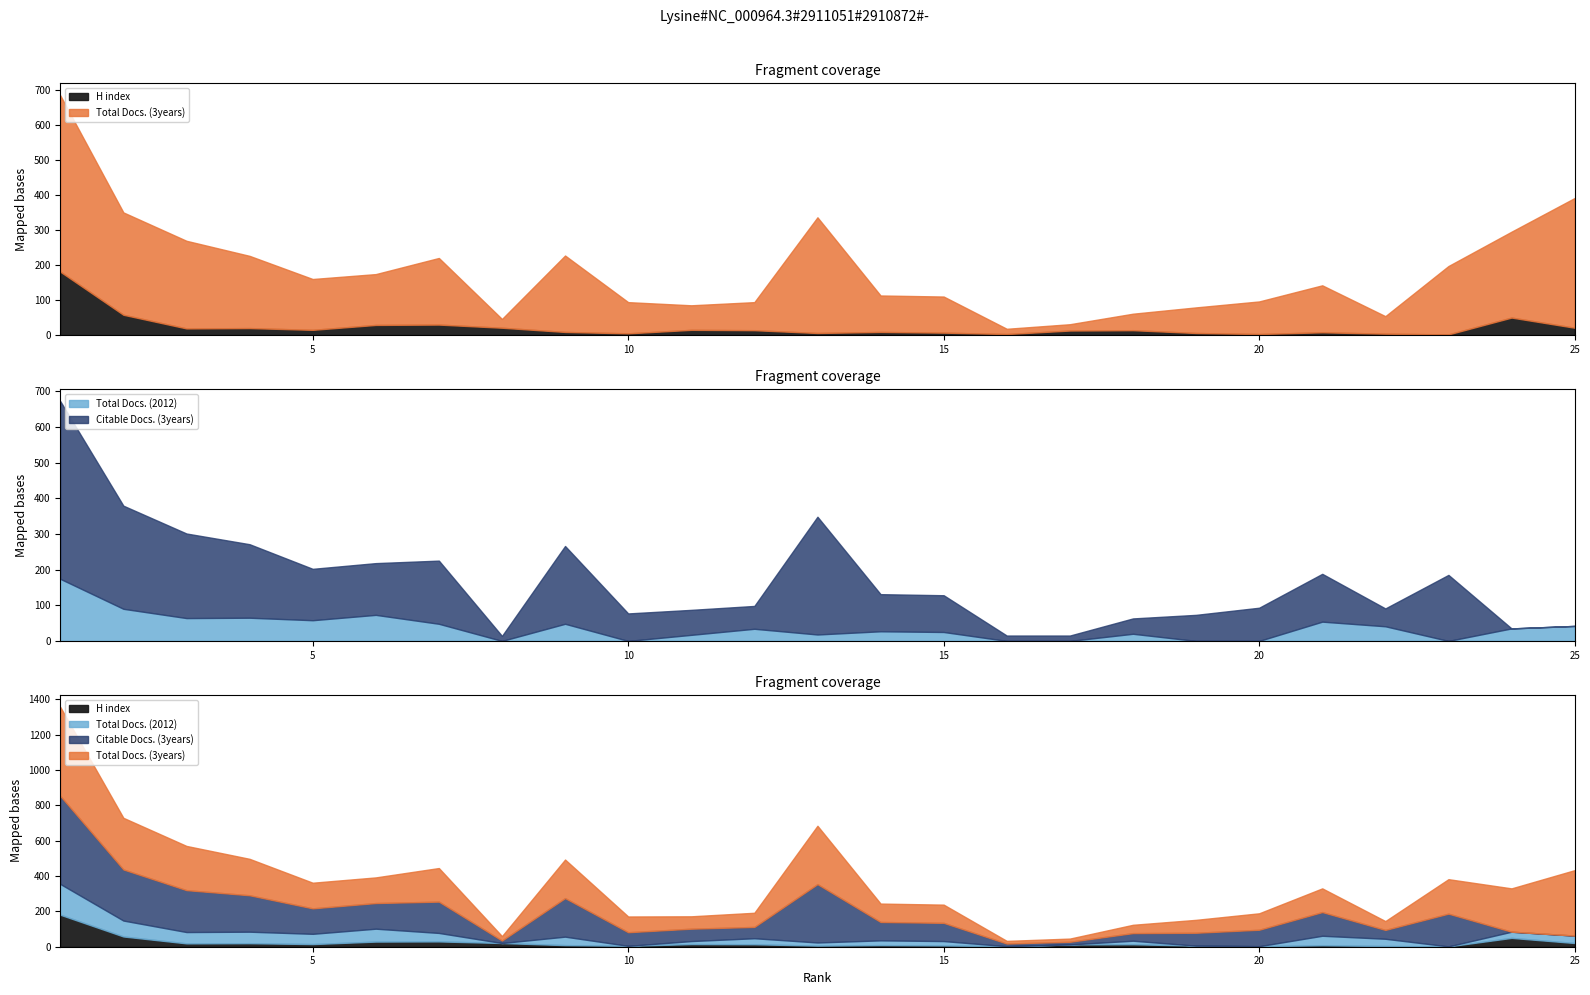

How many values in Total Docs. (2012) are above zero?

18